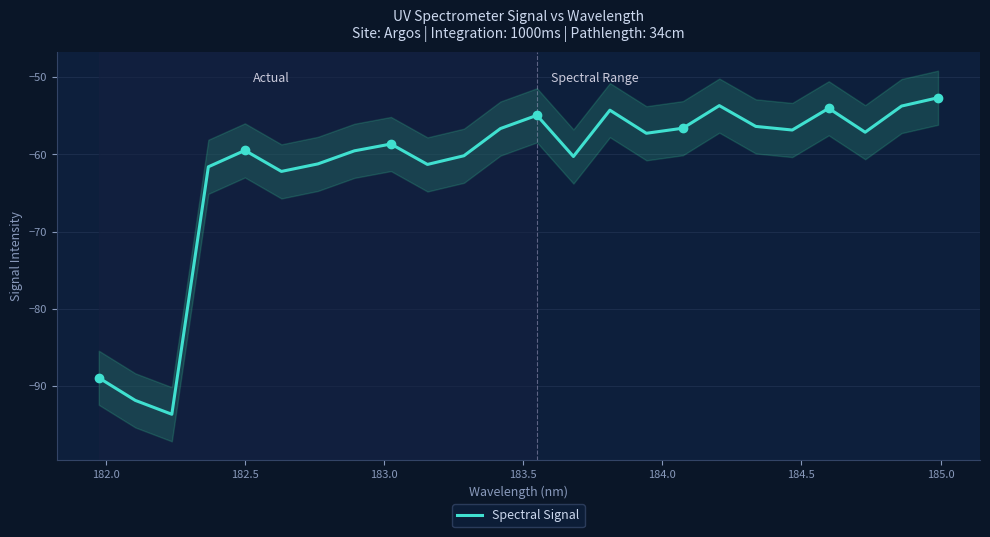

Reading left to right, transcribe all the data shown in this chart.

-88.9	-91.8	-93.6	-61.6	-59.5	-62.2	-61.2	-59.5	-58.7	-61.3	-60.2	-56.7	-55.0	-60.3	-54.3	-57.3	-56.6	-53.7	-56.4	-56.9	-54.0	-57.1	-53.8	-52.7